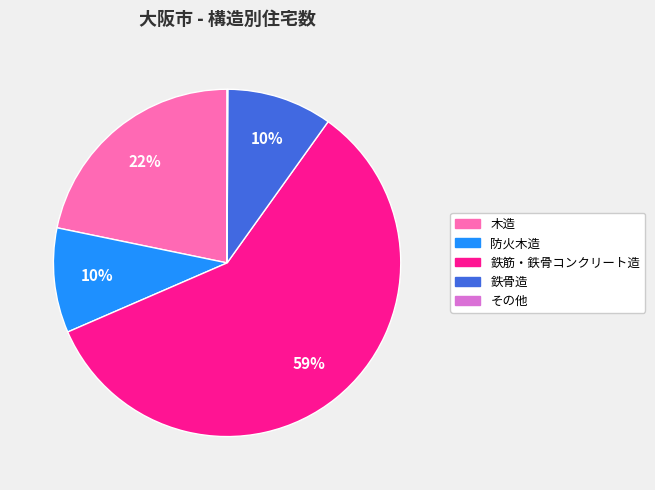

Is there a majority slice in this chart?

Yes